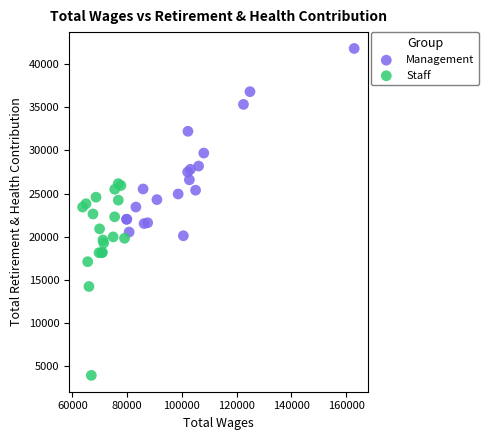

Which series contains the lowest Y value?

Staff